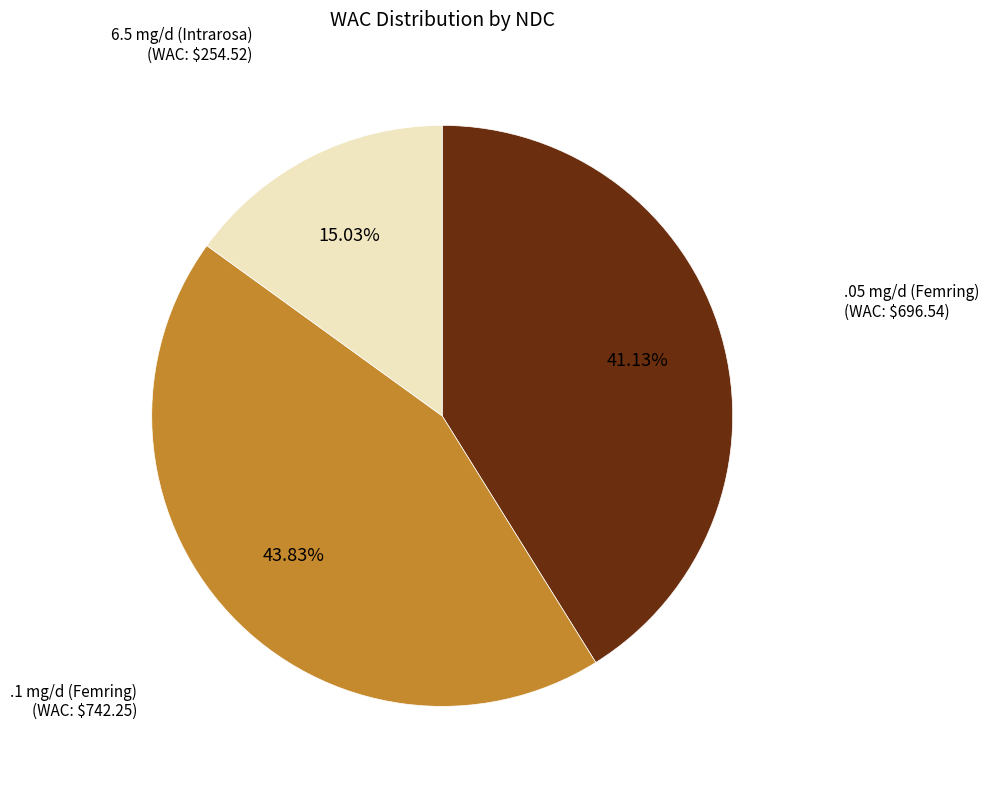

Is the sum of .1 mg/d (Femring) and .05 mg/d (Femring) greater than half?

Yes